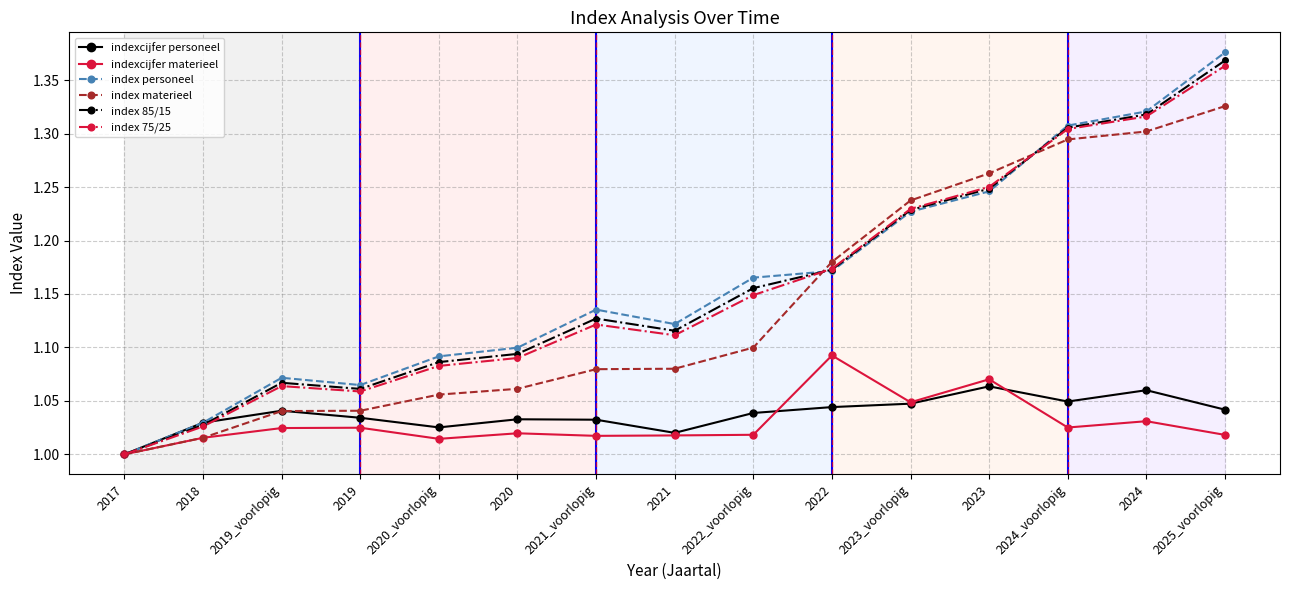

Which category has the lowest value across all series?

2017